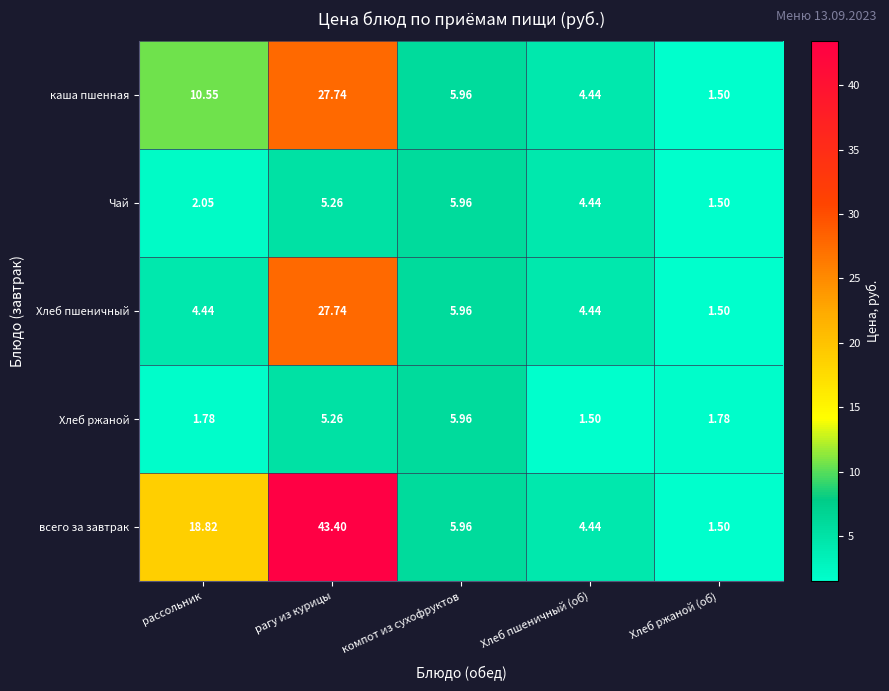

At which category is the sum across all series the highest?

рагу из курицы